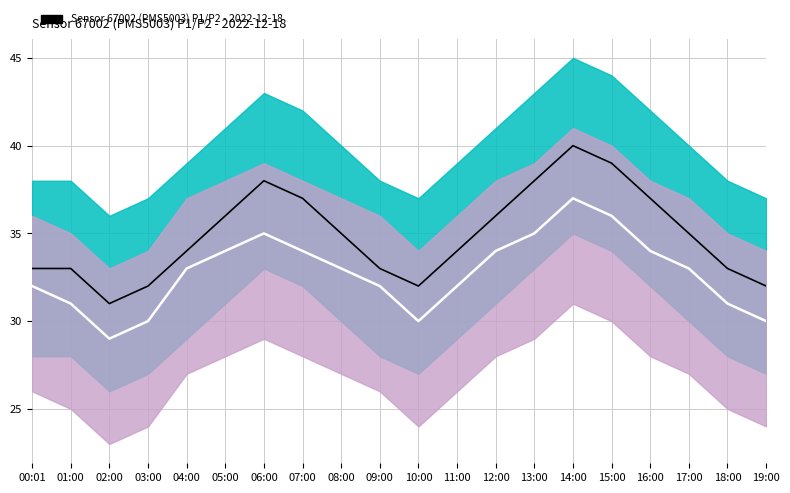

At which category does P2 reach its first local valley?

02:00